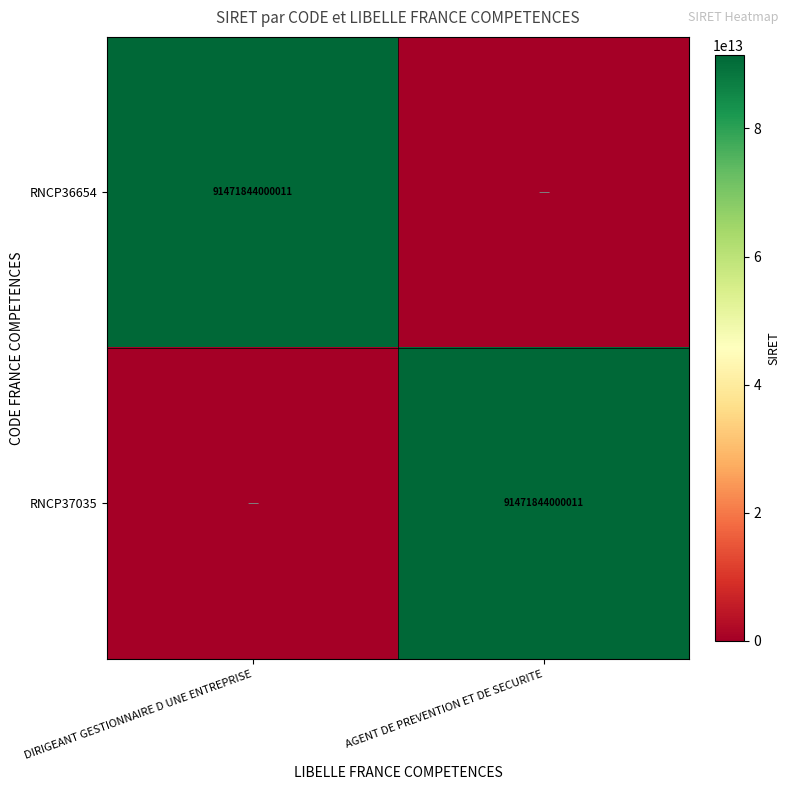

Count the number of data series in this chart.

2